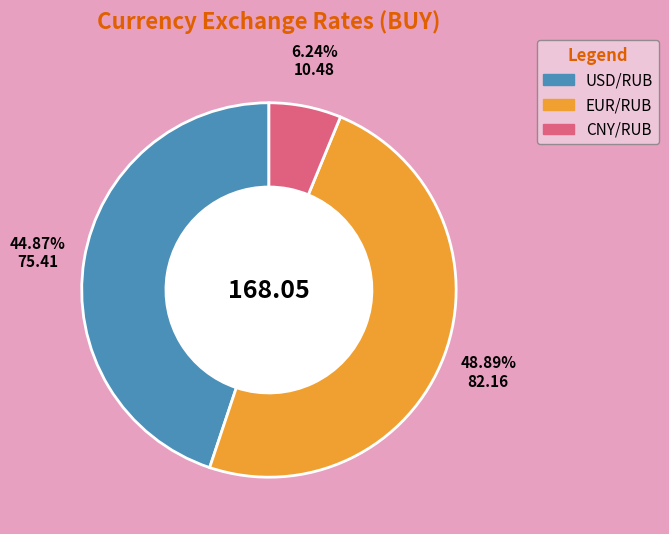

To the nearest percent, what is the combined percentage of CNY/RUB and USD/RUB?

51%